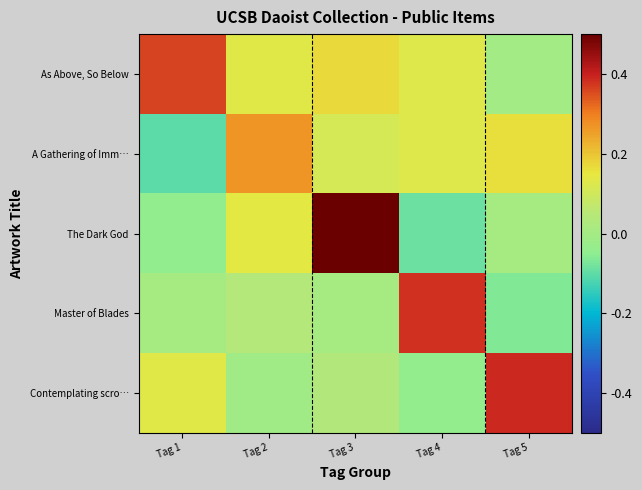

Count the number of data series in this chart.

5